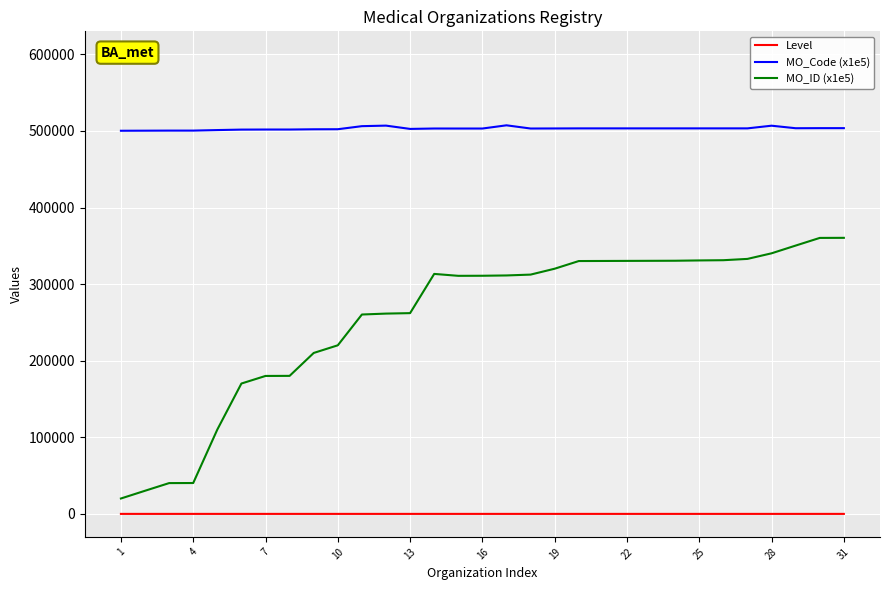

Which series has the largest total across all categories?

MO_Code (x1e5)